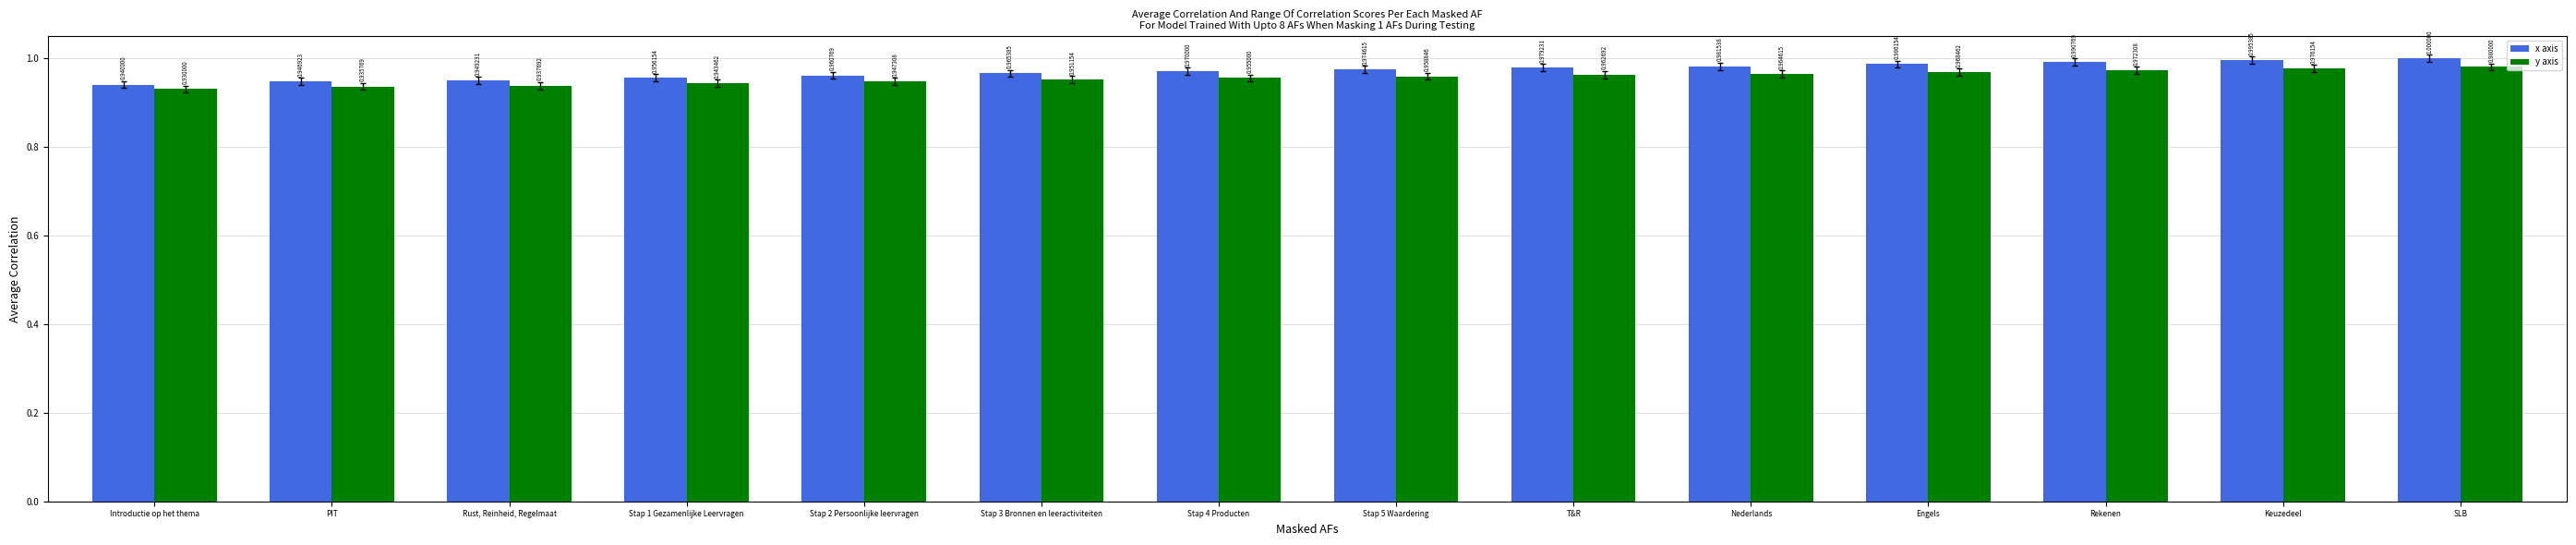

What is the label of the 7th bar from the left?

Stap 4 Producten